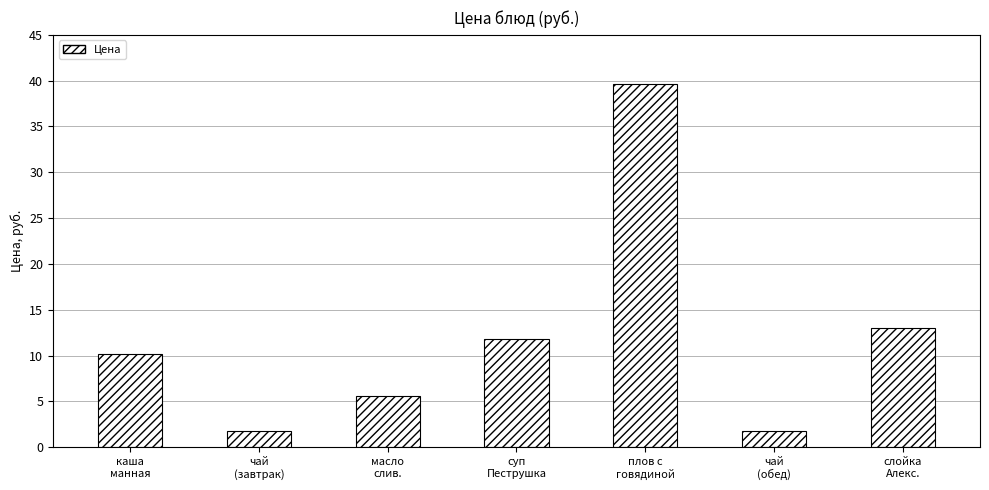

What is the average value?

12.0